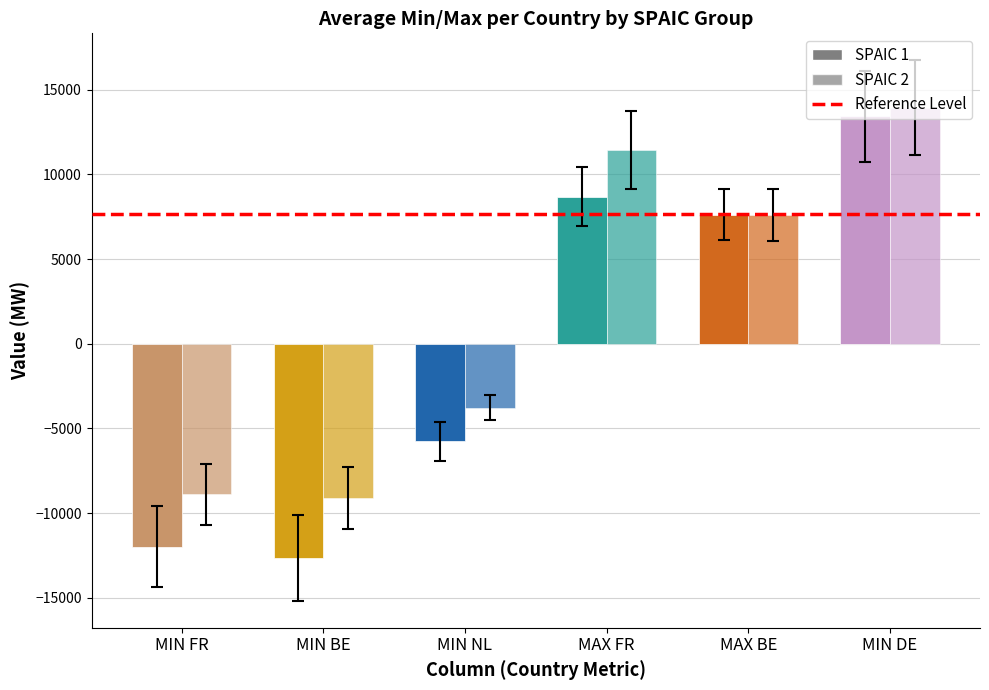

The value of SPAIC 1 at MAX BE is 11544. True or false?

False